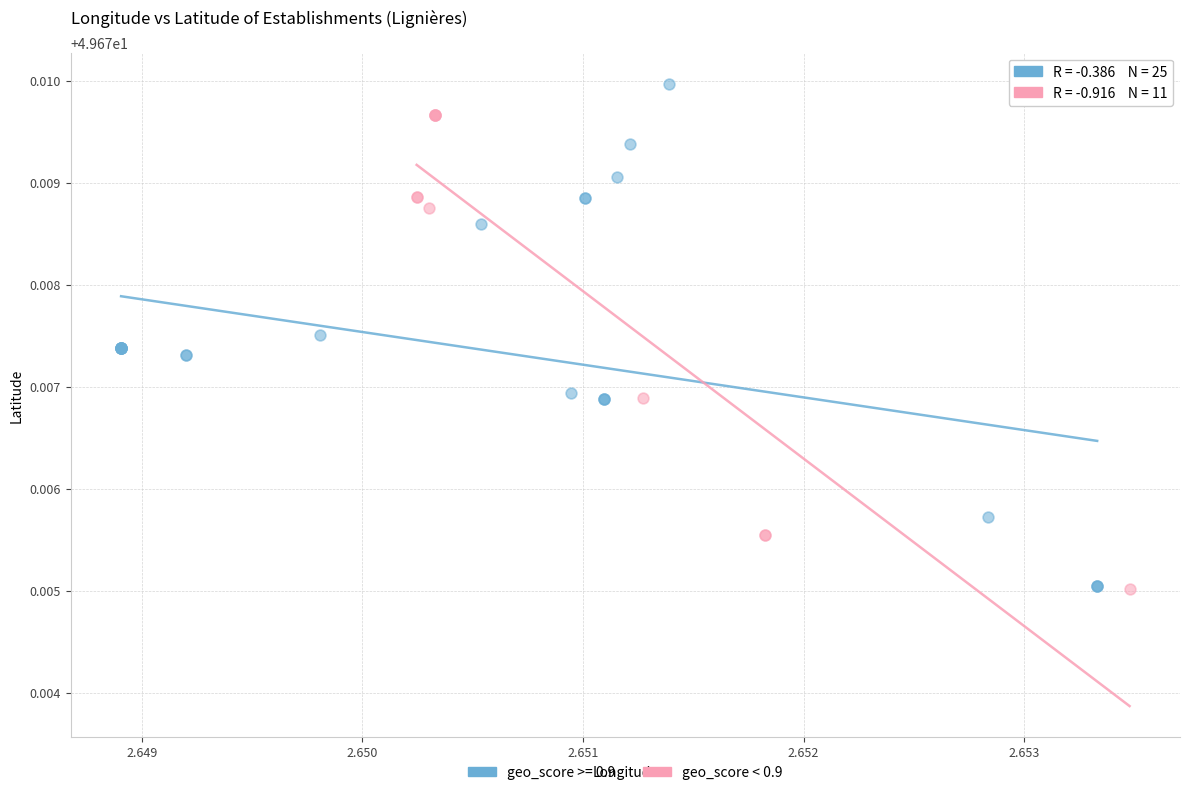

Which series has the widest spread of Y values?

geo_score >= 0.9